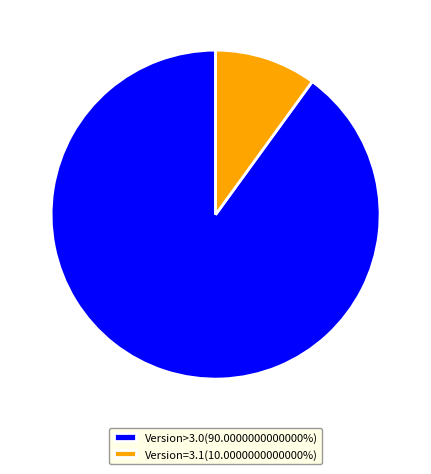

Is there a majority slice in this chart?

Yes